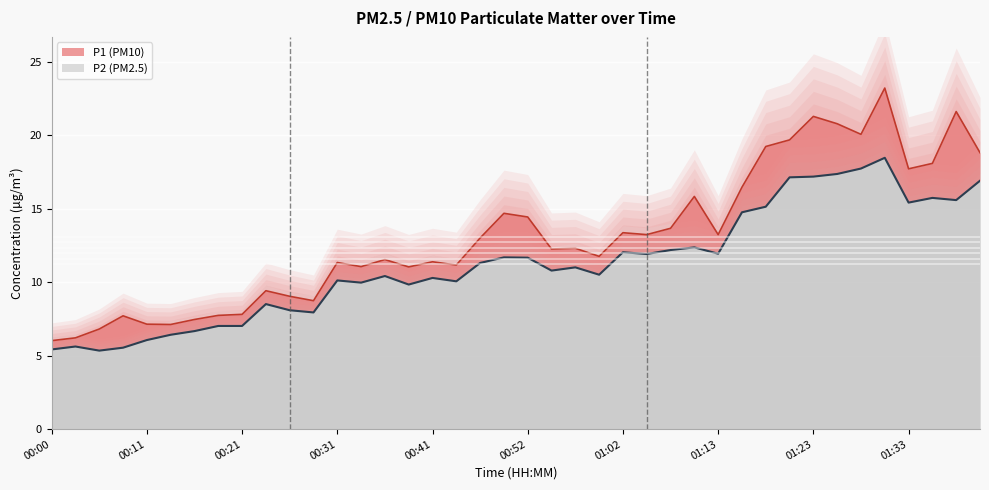

What is the value of the P2 point at the 40th from the left?

16.9